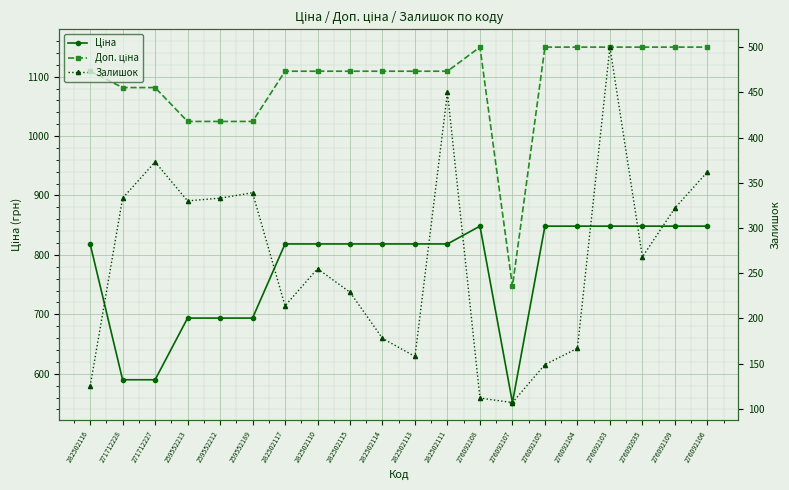

What is the sum of all Доп. ціна values?

21796.4